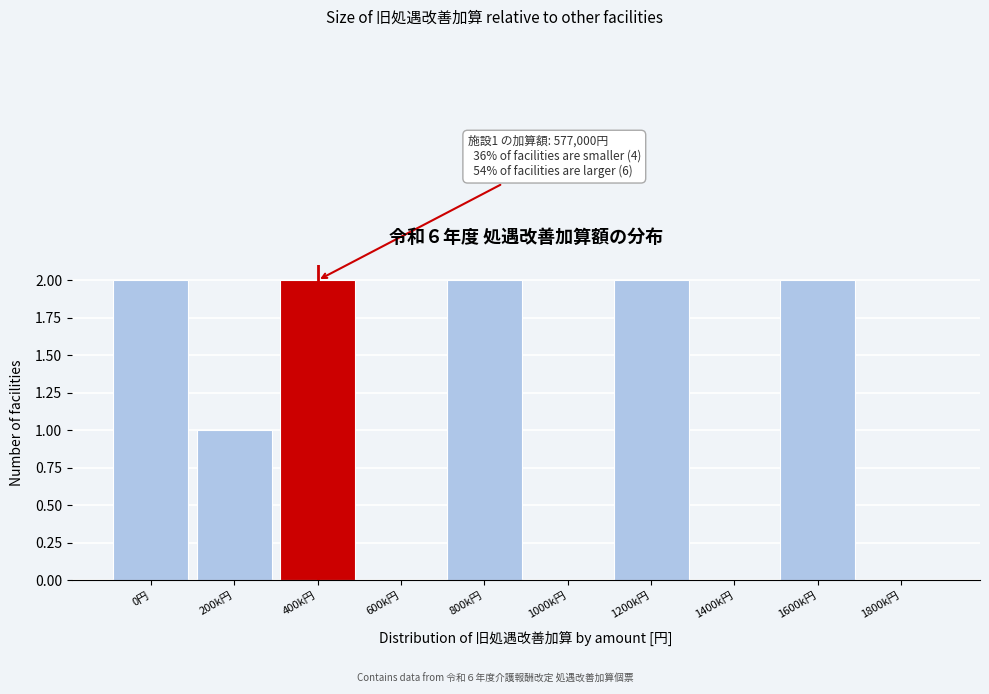

Reading left to right, extract all data points from this chart.

0円=2	200k円=1	400k円=2	600k円=0	800k円=2	1000k円=0	1200k円=2	1400k円=0	1600k円=2	1800k円=0